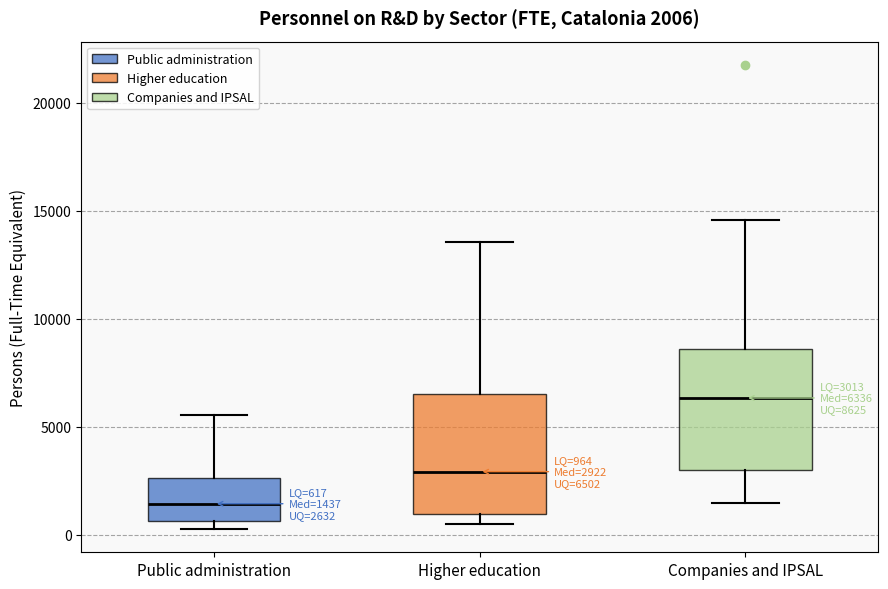

Which box has the highest median line?

Companies and IPSAL